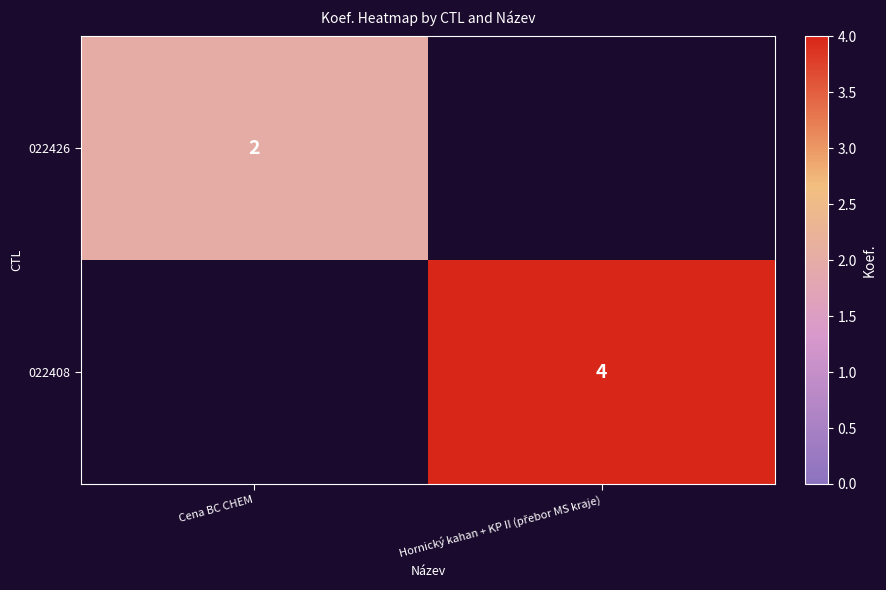

Is it true that 022426 equals 2 at Cena BC CHEM?

True